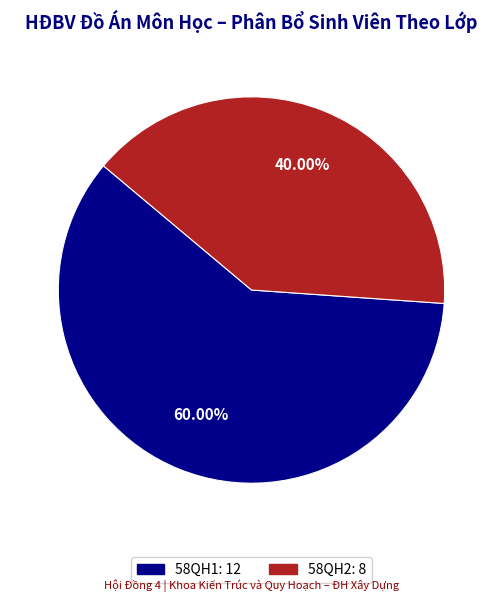

To the nearest percent, what is the difference between the largest and smallest slice percentages?

20%